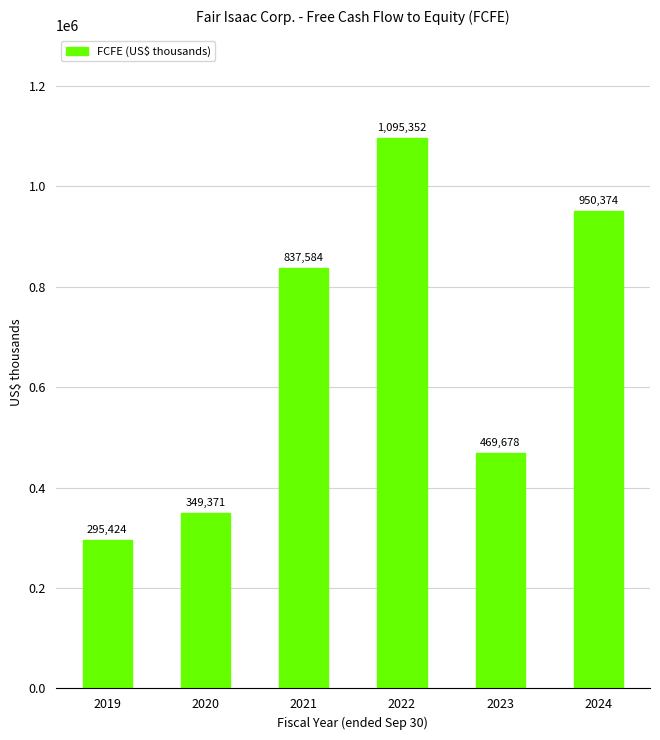

Is it true that the value at 2024 is 950374?

True